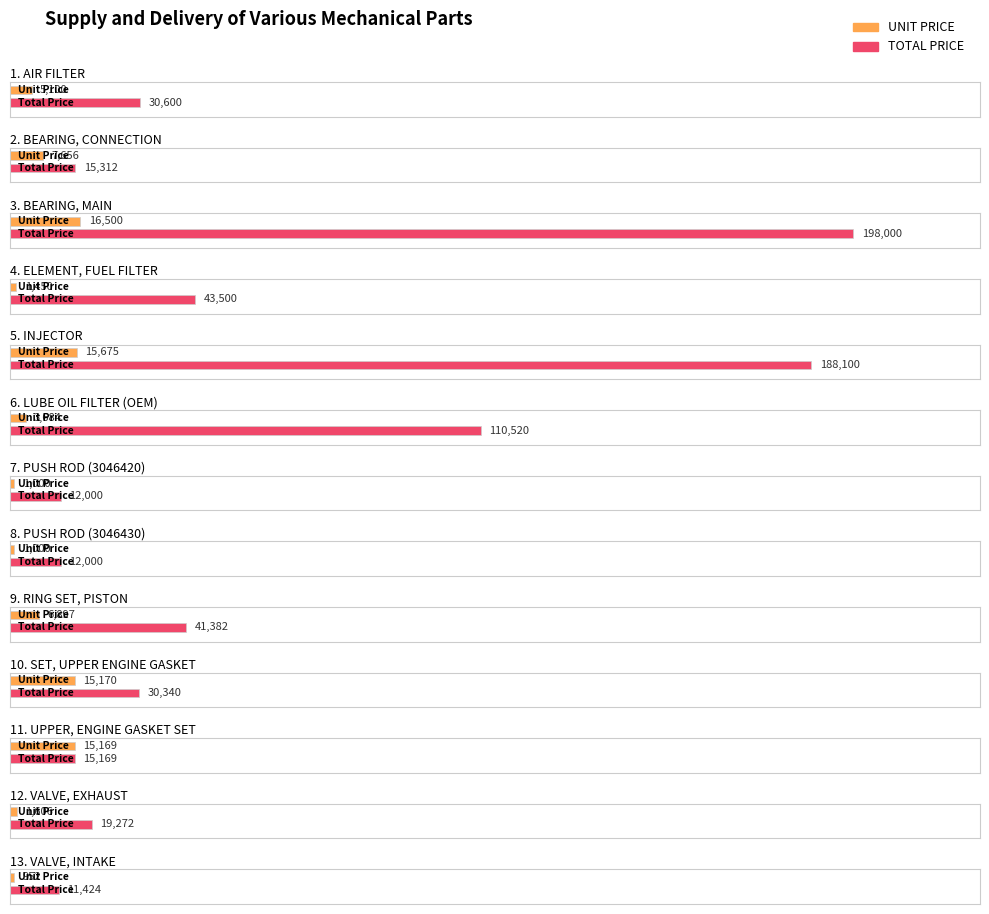

At BEARING, CONNECTION, list the series in order from largest to smallest.

TOTAL PRICE, UNIT PRICE